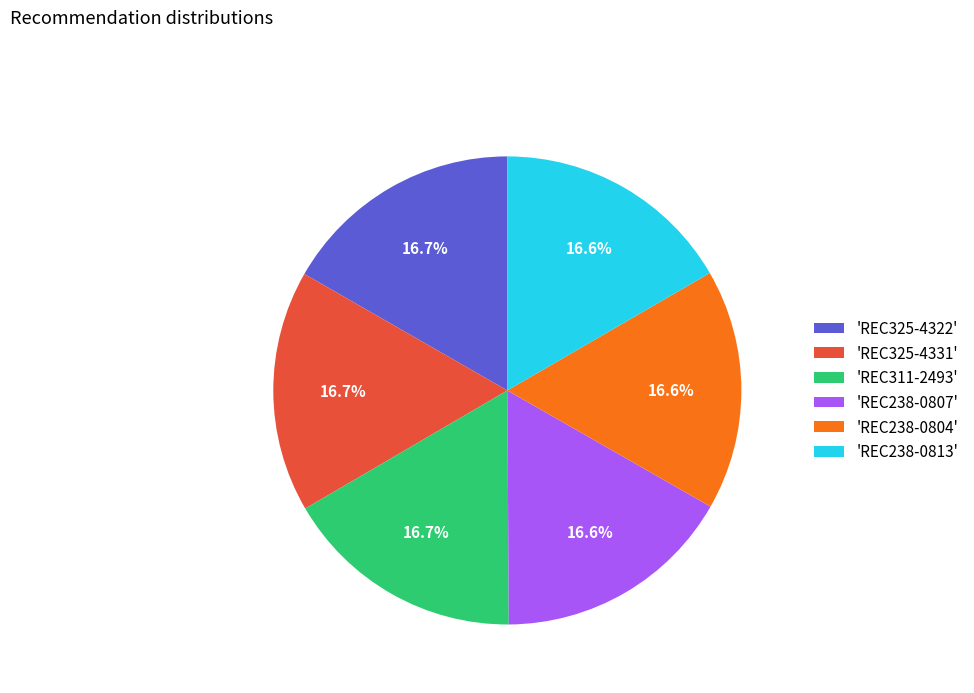

Approximately how many times larger is the value at 'REC325-4322' compared to 'REC325-4331'?

1.0